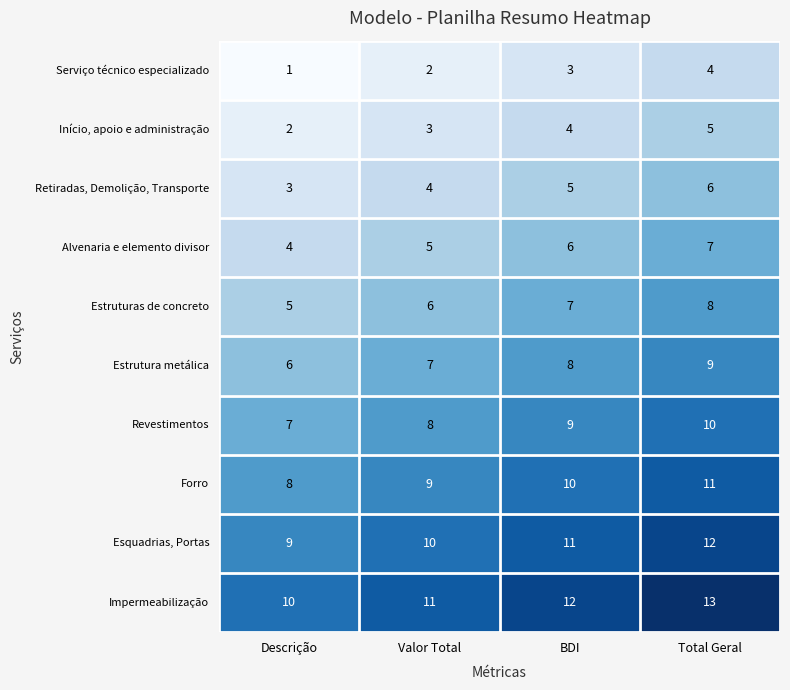

Rank the series at Descrição from highest to lowest value.

Impermeabilização, Esquadrias, Portas, Forro, Revestimentos, Estrutura metálica, Estruturas de concreto, Alvenaria e elemento divisor, Retiradas, Demolição, Transporte, Início, apoio e administração, Serviço técnico especializado